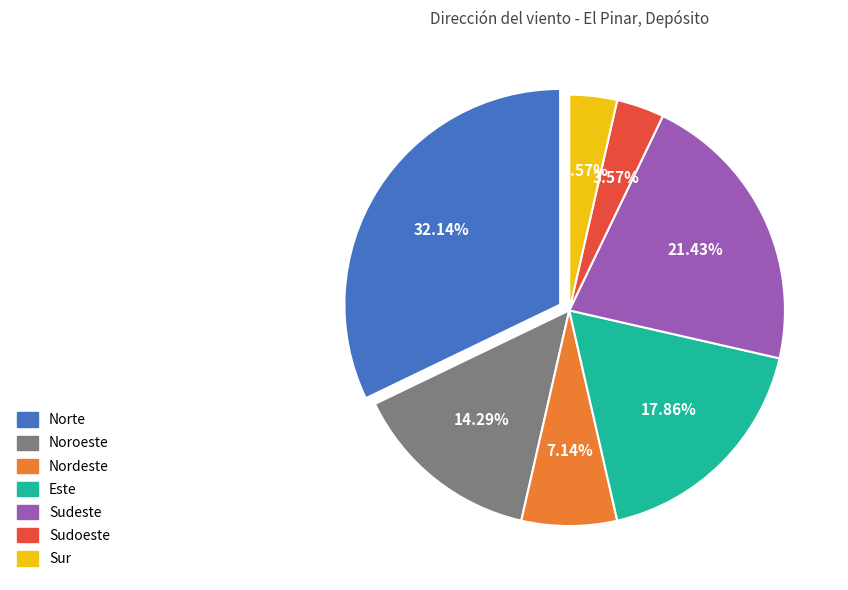

To the nearest percent, what is the average slice percentage?

14%